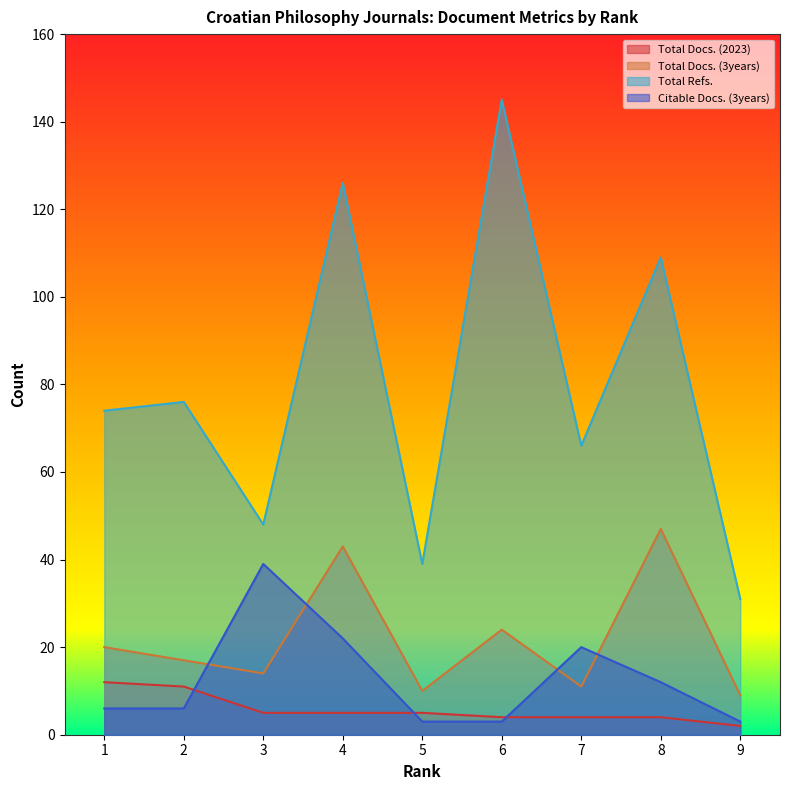

What is the approximate value of Citable Docs. (3years) at 7, to the nearest 10?

20